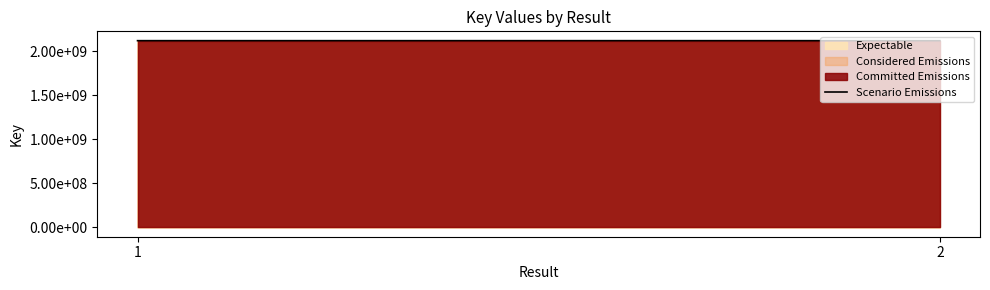

What is the sum of all values?

4235721211